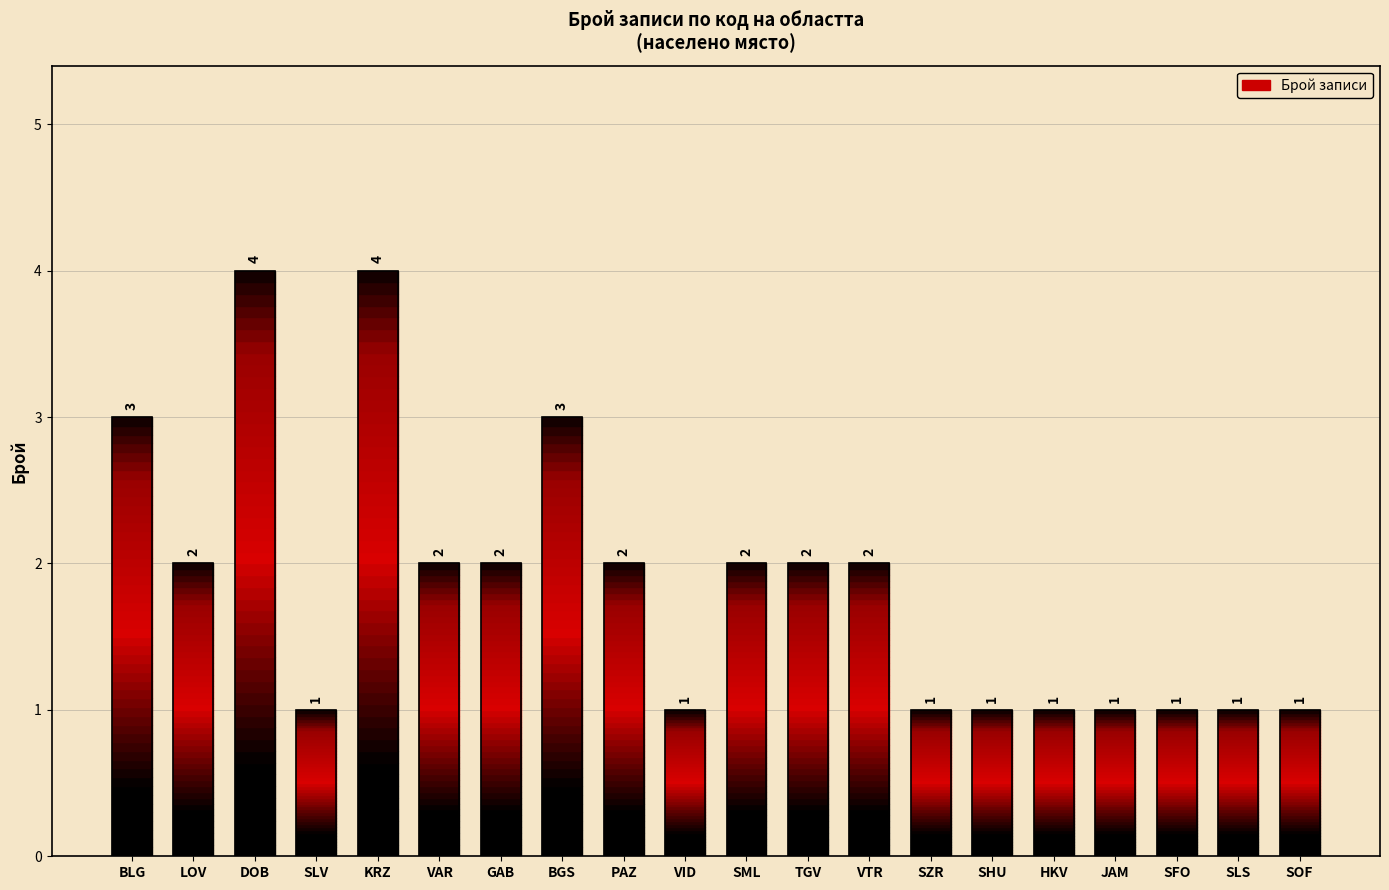

What is the difference between the maximum and minimum values?

3